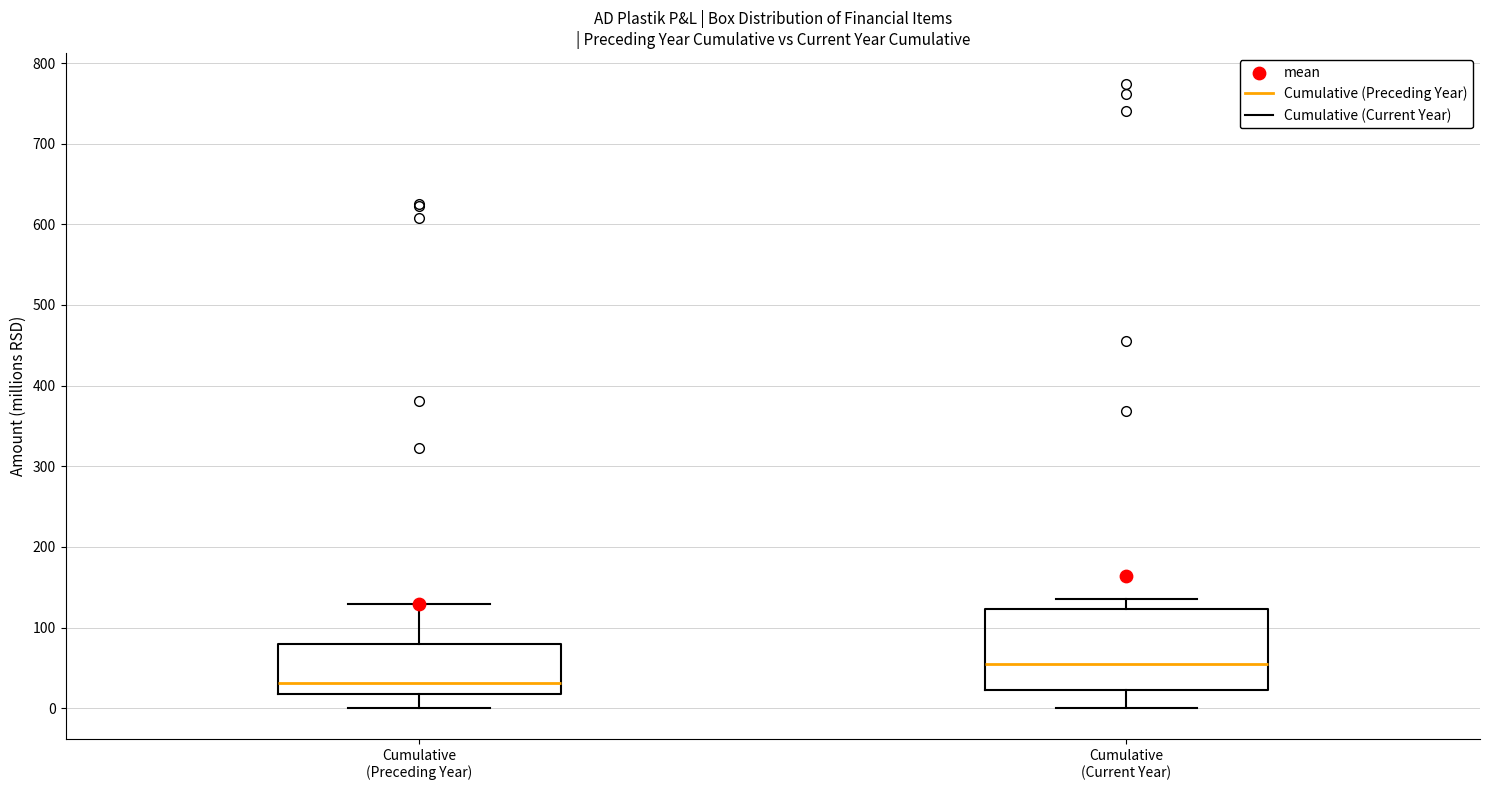

Reading left to right, transcribe this box plot: for each box, give where its median line is, the range the box spans, and where its two whiskers end, as read against the y-axis. The values are not printed on the chart, so give them approximately, as read against the axis.

Cumulative (Preceding Year): median 30, box 20 to 80, whiskers 0 to 130
Cumulative (Current Year): median 50, box 20 to 120, whiskers 0 to 130